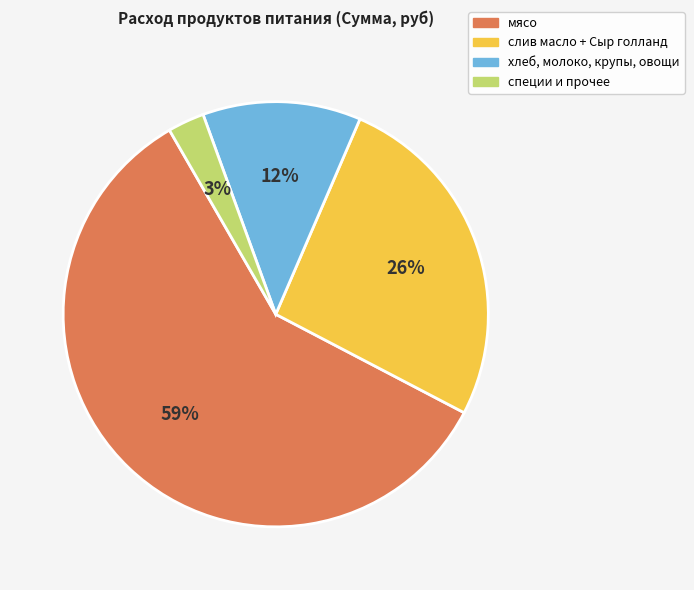

To the nearest percent, what is the difference between the largest and smallest slice percentages?

56%